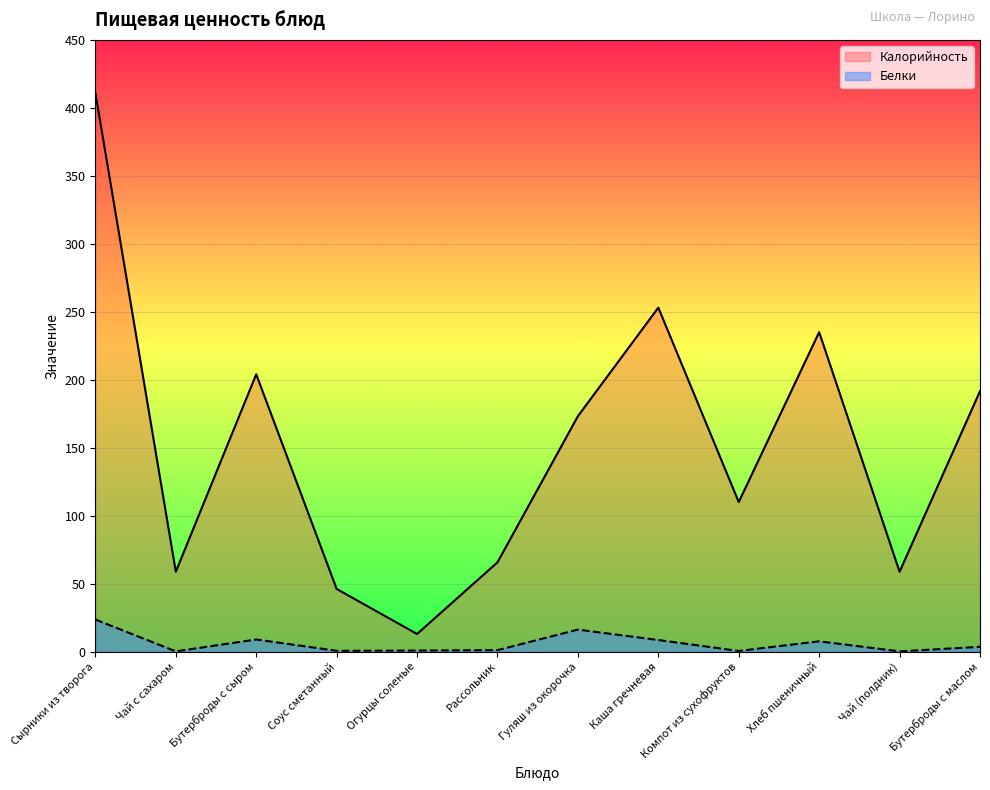

Count the number of categories in the chart.

12